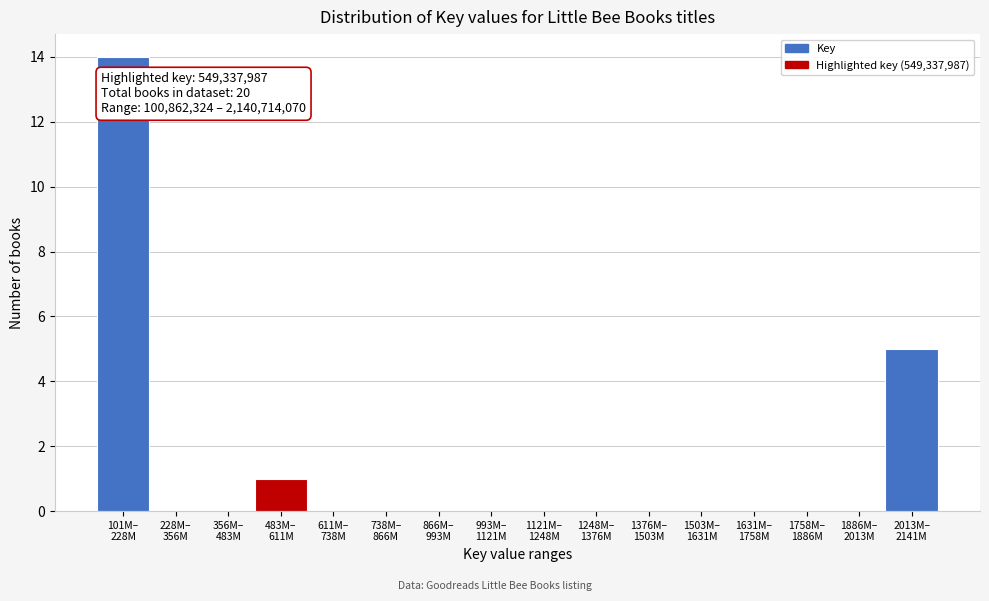

What is the sum of all values?

20